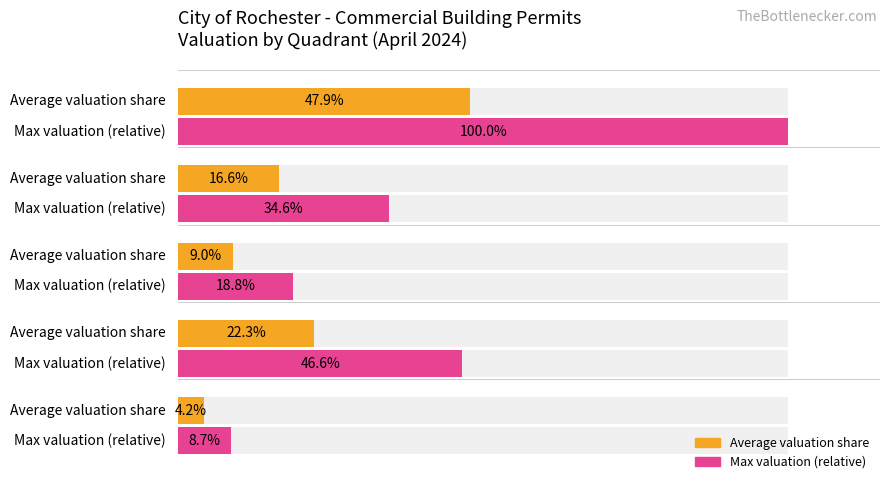

What is the difference between the maximum and minimum values in the Max valuation (relative) series?

91.3